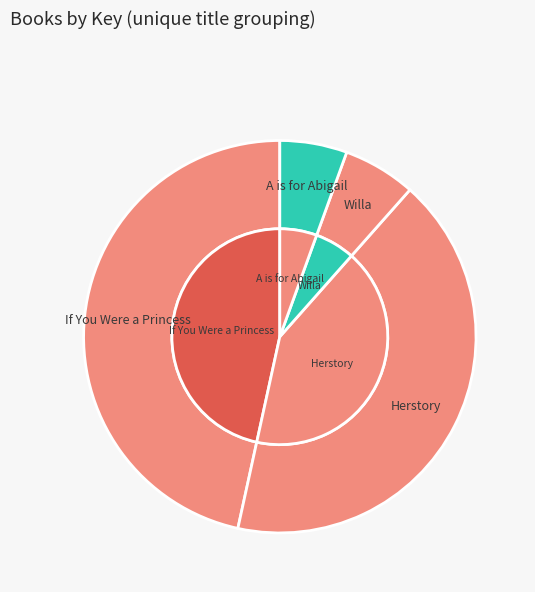

True or false: A is for Abigail accounts for 15% of the total.

False